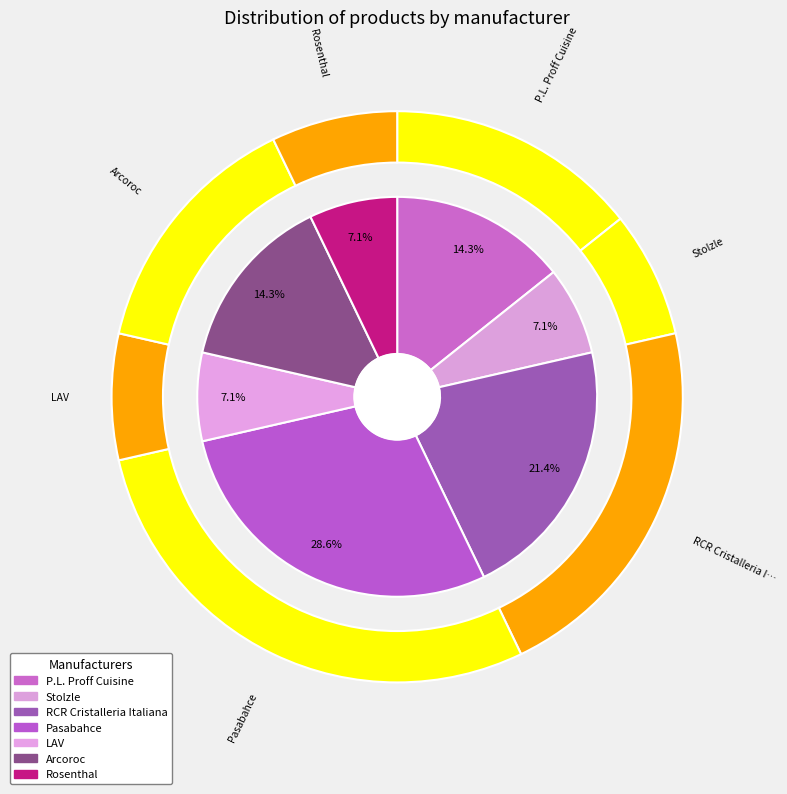

Does Rosenthal account for over 50% of the chart?

No